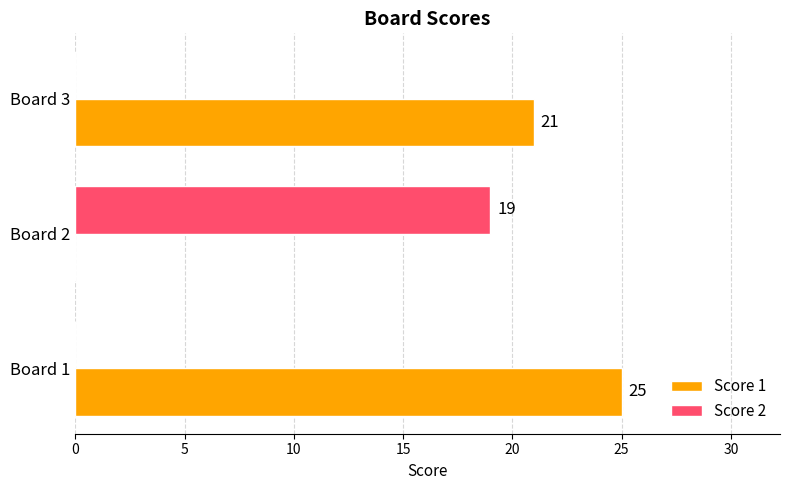

At which category does the chart reach its peak across all series?

Board 1